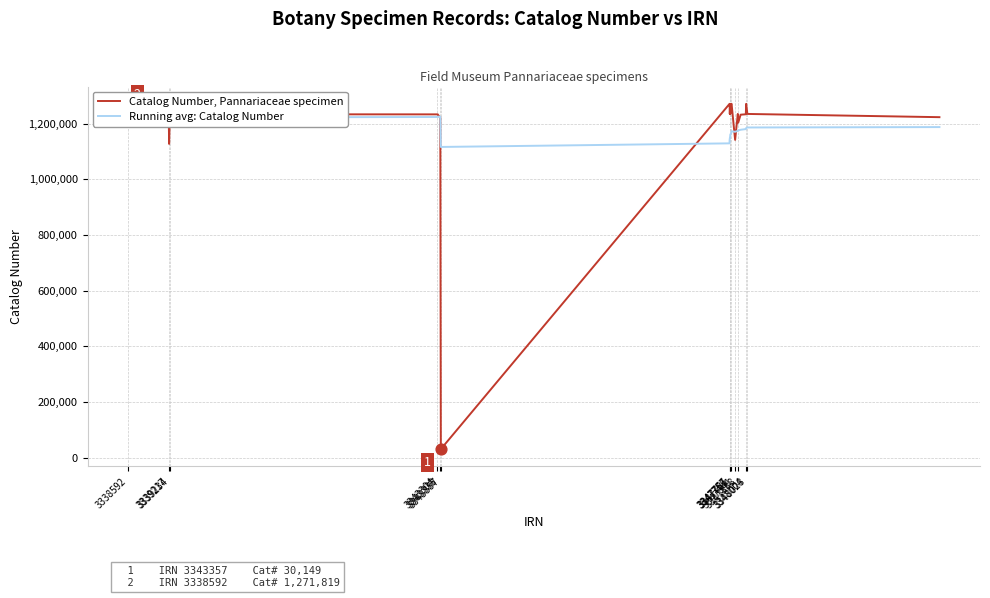

Which series has the largest Y range (max minus min)?

Catalog Number, Pannariaceae specimen